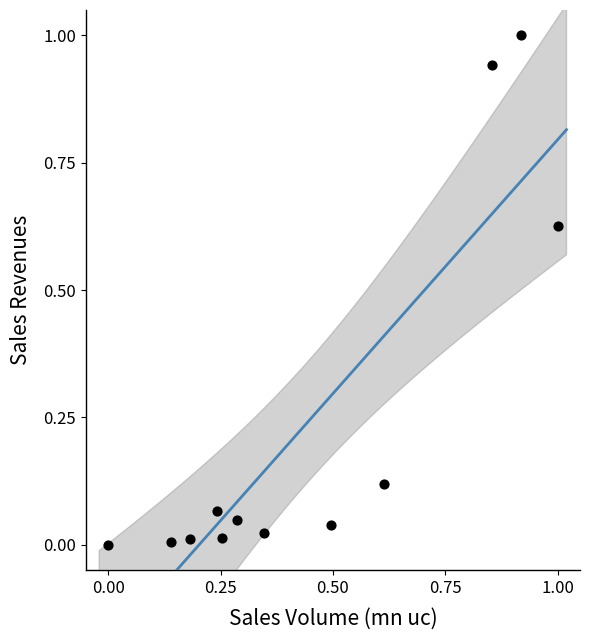

What is the average X value?

0.4